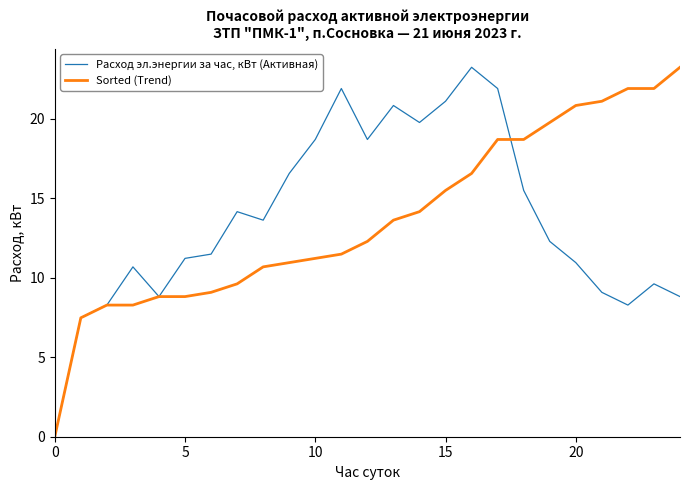

What are all the series names shown in the legend?

Расход эл.энергии за час, кВт (Активная), Sorted (Trend)